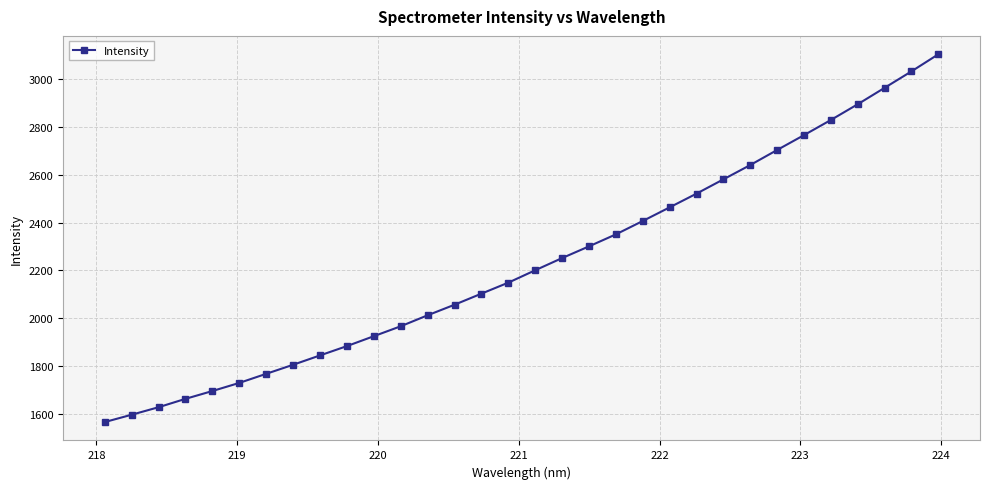

How many distinct data groups are displayed?

1